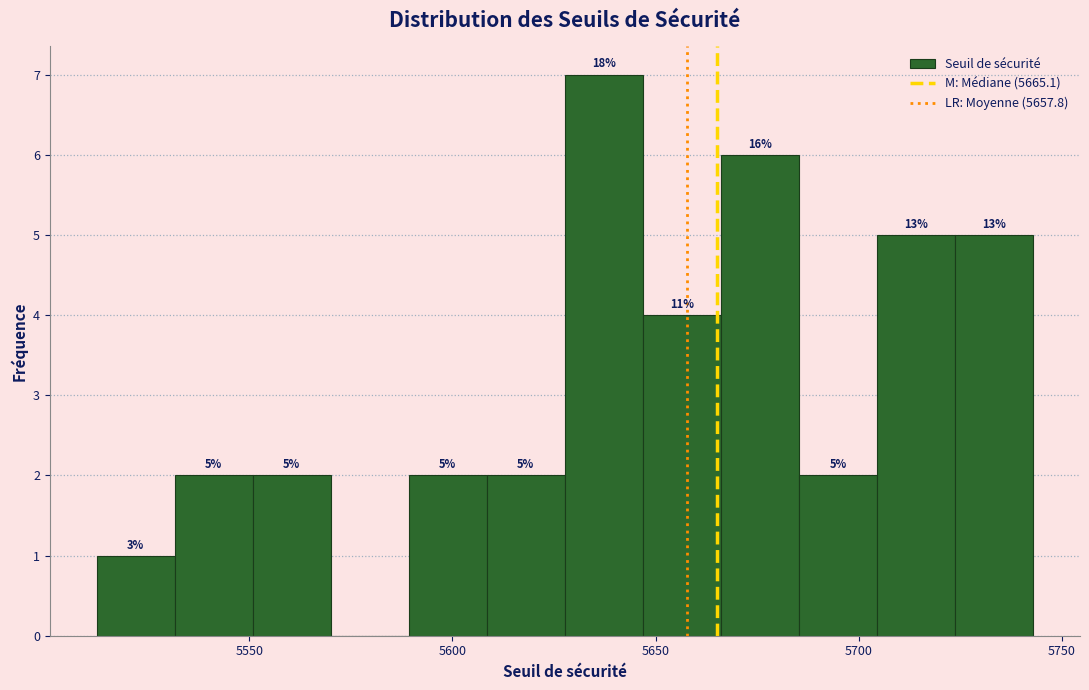

Read against the x-axis, roughly where is the centre of the tallest bar?

5635